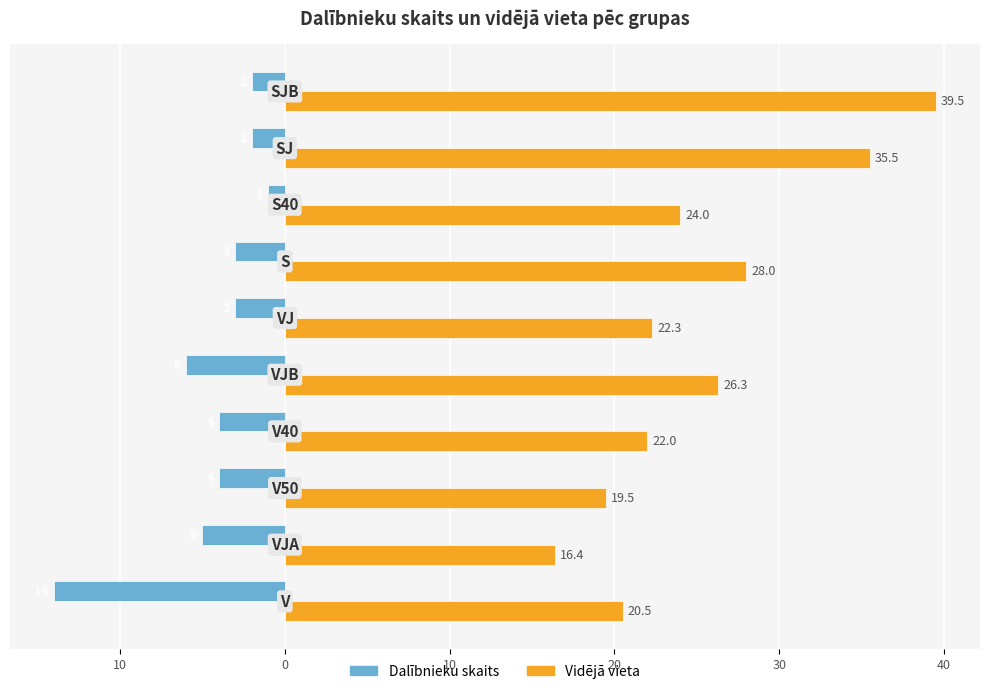

What are all the series names shown in the legend?

Dalībnieku skaits, Vidējā vieta